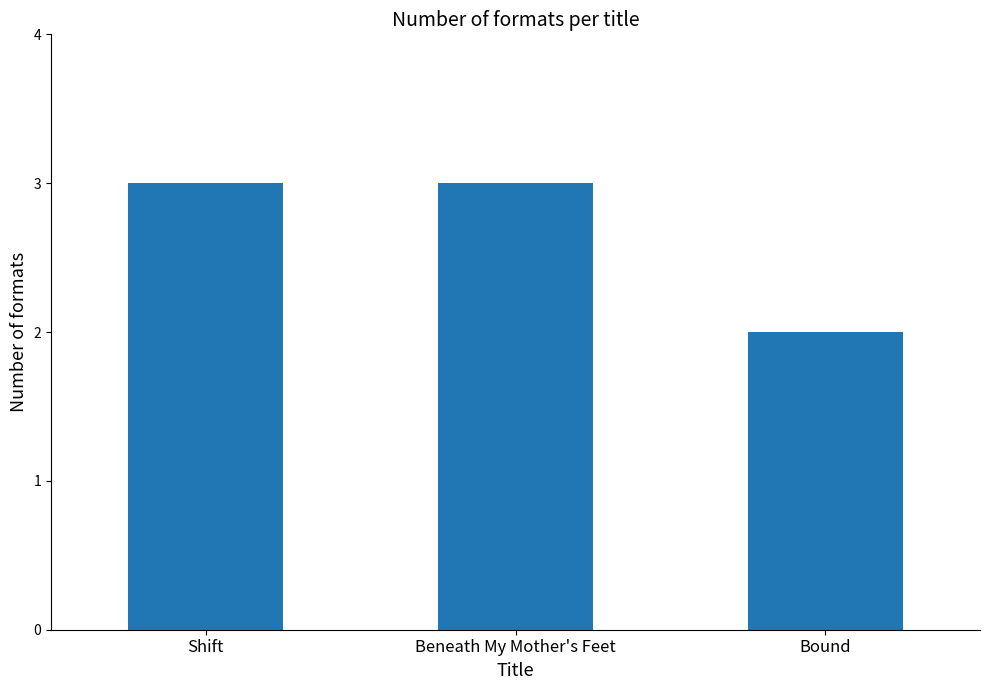

How many series are shown in this chart?

1